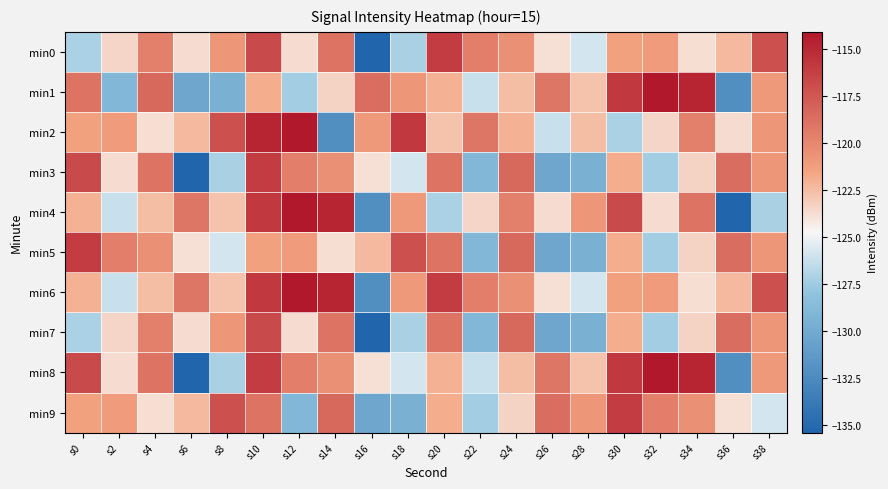

Between s4 and s16, which series saw the biggest shift?

min0